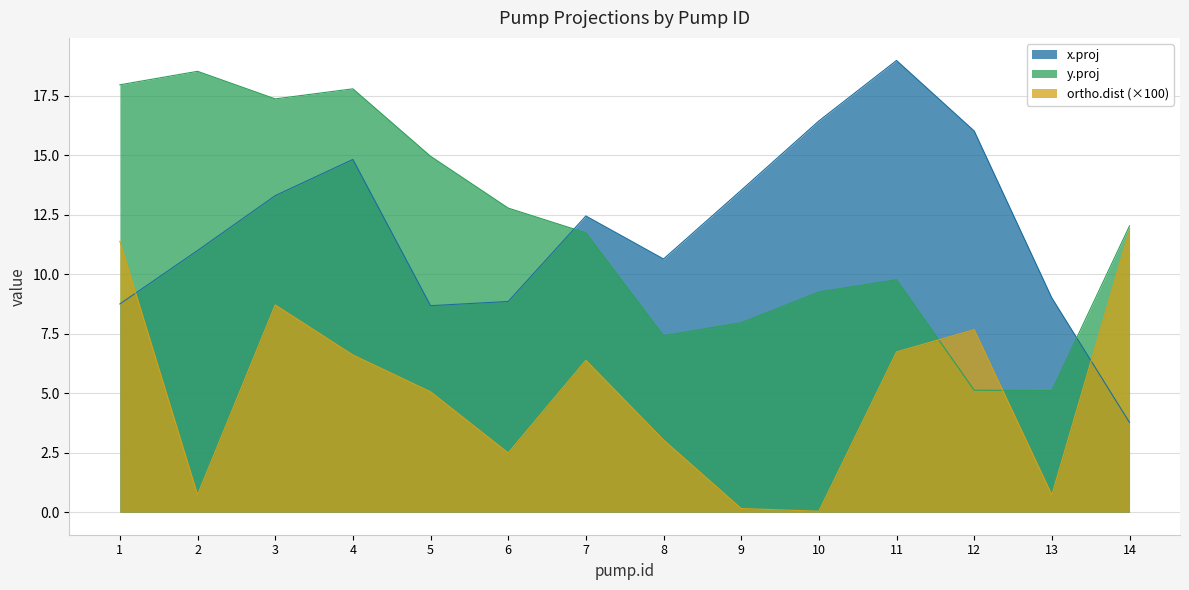

Rank the categories by ortho.dist value from highest to lowest.

14, 1, 3, 12, 11, 4, 7, 5, 8, 6, 2, 13, 9, 10